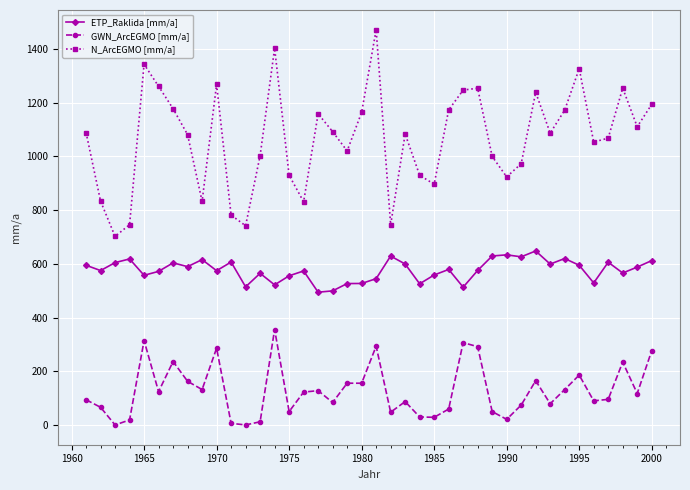

Which series has the widest spread of values?

N_ArcEGMO [mm/a]